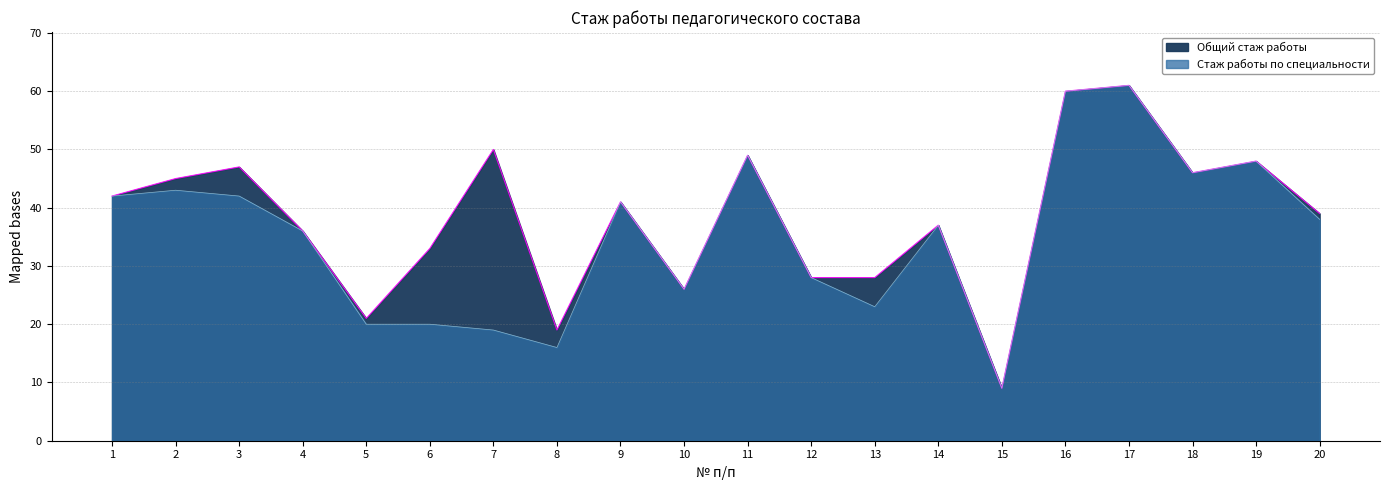

At which label does Стаж работы по специальности reach its peak?

17